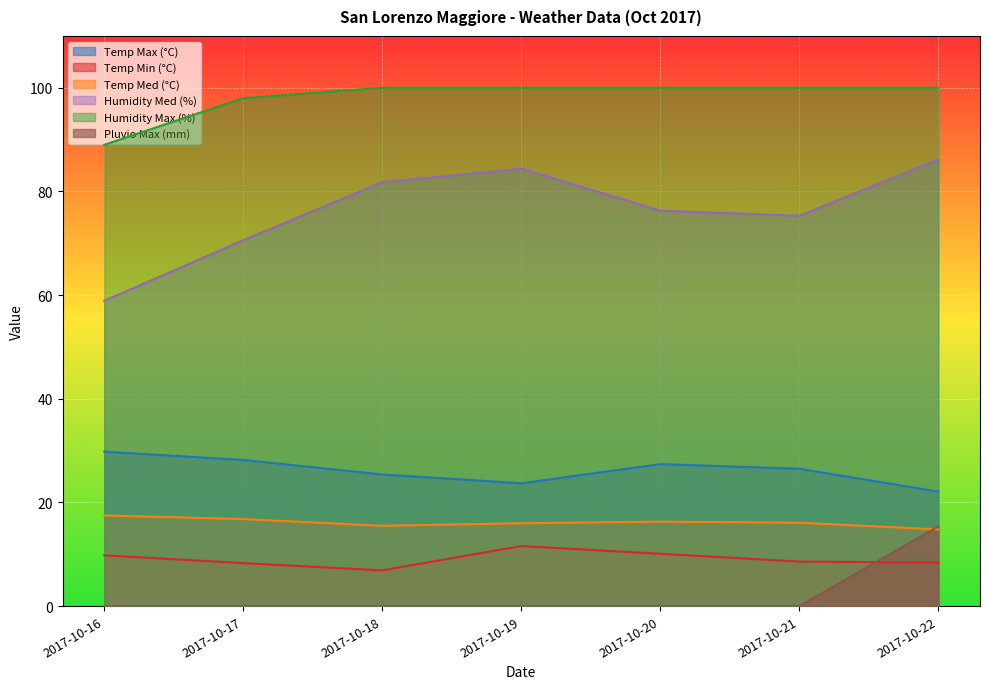

Reading right to left, transcribe all the data shown in this chart.

Temp Max (°C): 2017-10-22=22.1	2017-10-21=26.5	2017-10-20=27.4	2017-10-19=23.7	2017-10-18=25.4	2017-10-17=28.2	2017-10-16=29.8
Temp Min (°C): 2017-10-22=8.4	2017-10-21=8.6	2017-10-20=10.1	2017-10-19=11.6	2017-10-18=6.9	2017-10-17=8.3	2017-10-16=9.8
Temp Med (°C): 2017-10-22=14.8	2017-10-21=16.1	2017-10-20=16.3	2017-10-19=16.0	2017-10-18=15.5	2017-10-17=16.8	2017-10-16=17.5
Humidity Med (%): 2017-10-22=86.2	2017-10-21=75.3	2017-10-20=76.3	2017-10-19=84.4	2017-10-18=81.8	2017-10-17=70.6	2017-10-16=58.9
Humidity Max (%): 2017-10-22=100.0	2017-10-21=100.0	2017-10-20=100.0	2017-10-19=100.0	2017-10-18=100.0	2017-10-17=98.0	2017-10-16=89.0
Pluvio Max (mm): 2017-10-22=15.4	2017-10-21=0.0	2017-10-20=0.0	2017-10-19=0.0	2017-10-18=0.0	2017-10-17=0.0	2017-10-16=0.0